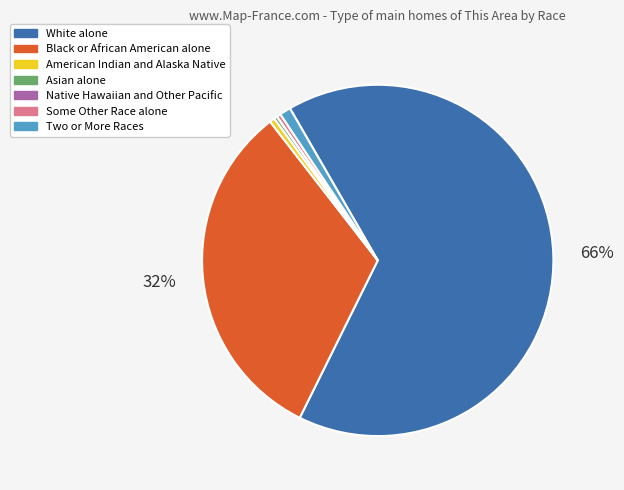

What is the largest slice in the pie chart?

White alone